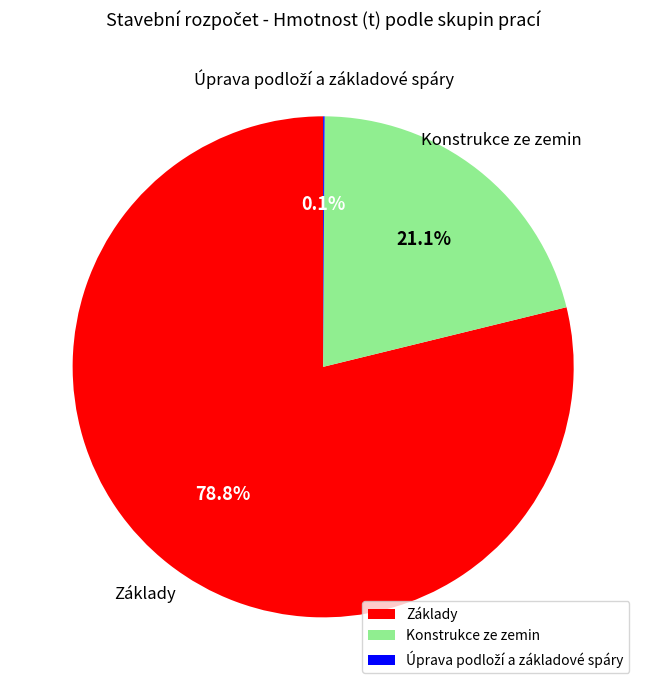

Combined, do Konstrukce ze zemin and Základy account for over 50%?

Yes